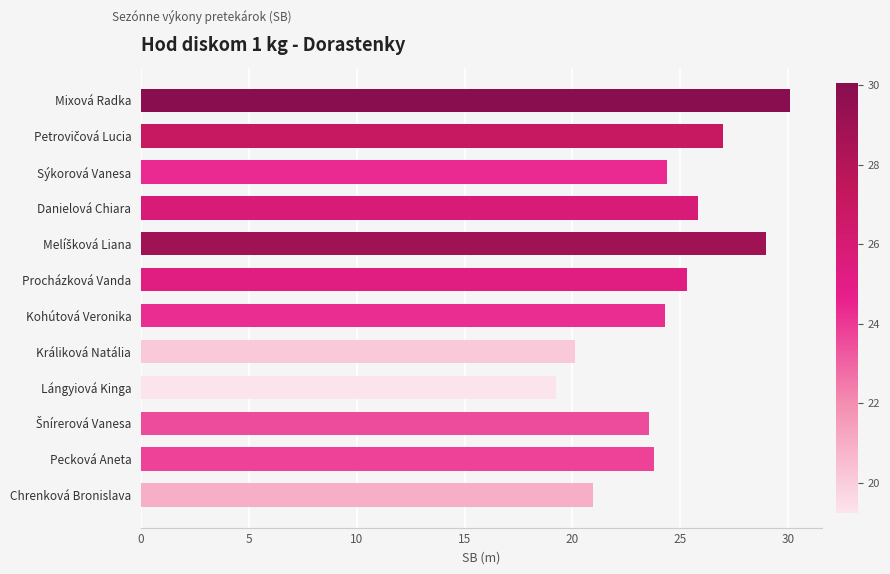

What is the change in value from Mixová Radka to Králiková Natália?

-10.0